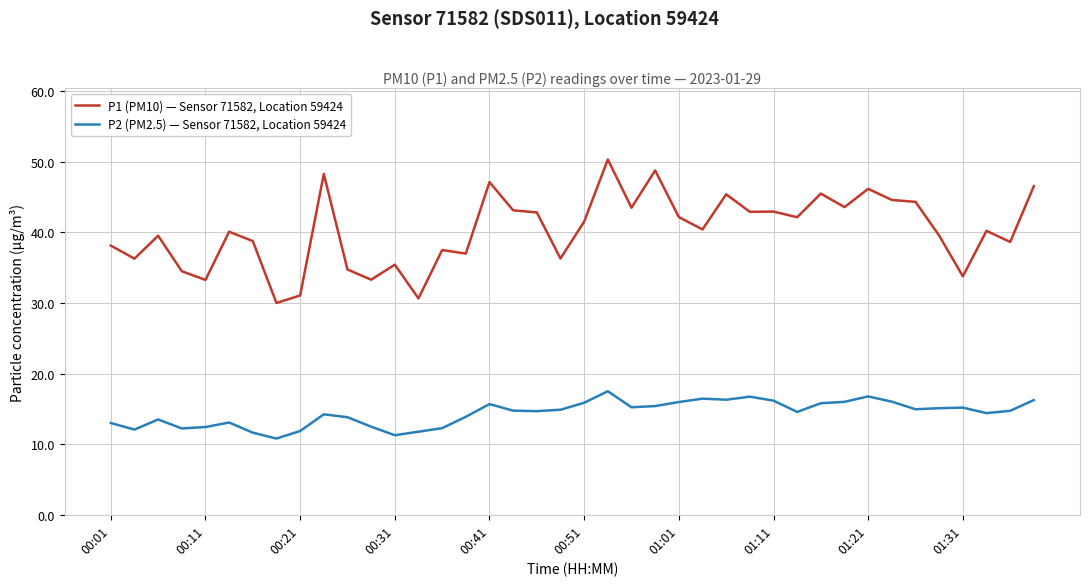

True or false: P1 (PM10) — Sensor 71582, Location 59424 has more than 2 points higher than both neighbors.

True